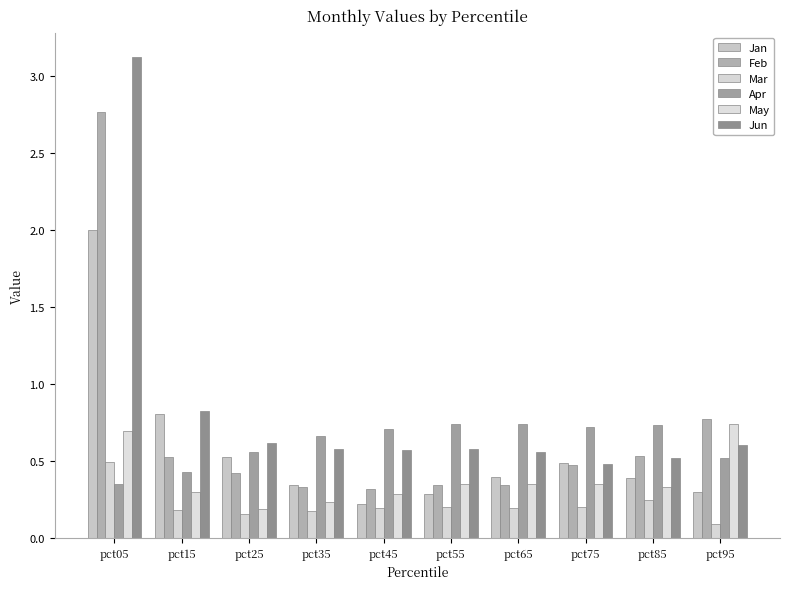

What is the difference between the maximum and minimum values in the Jun series?

2.6